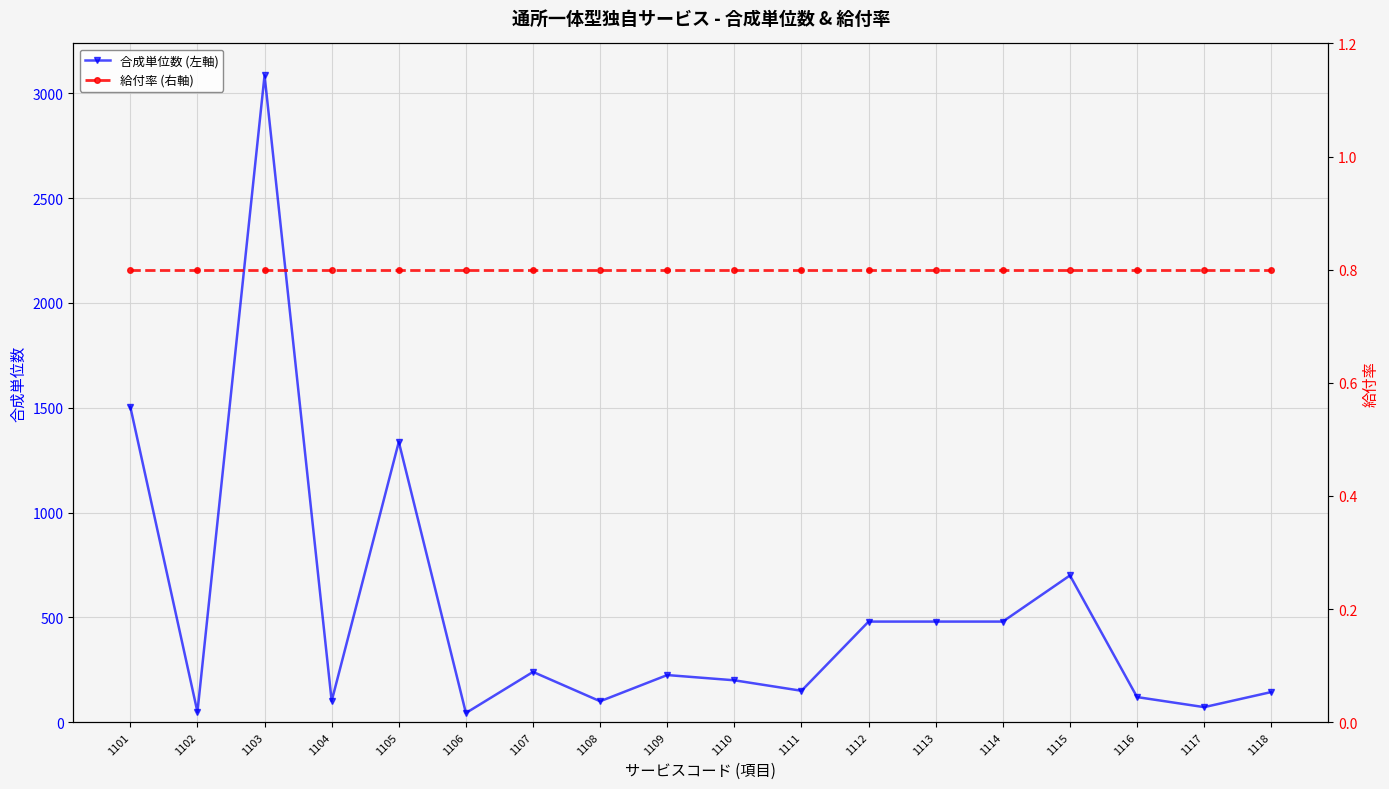

What is the spread (max minus min) of values at 1111?

149.2